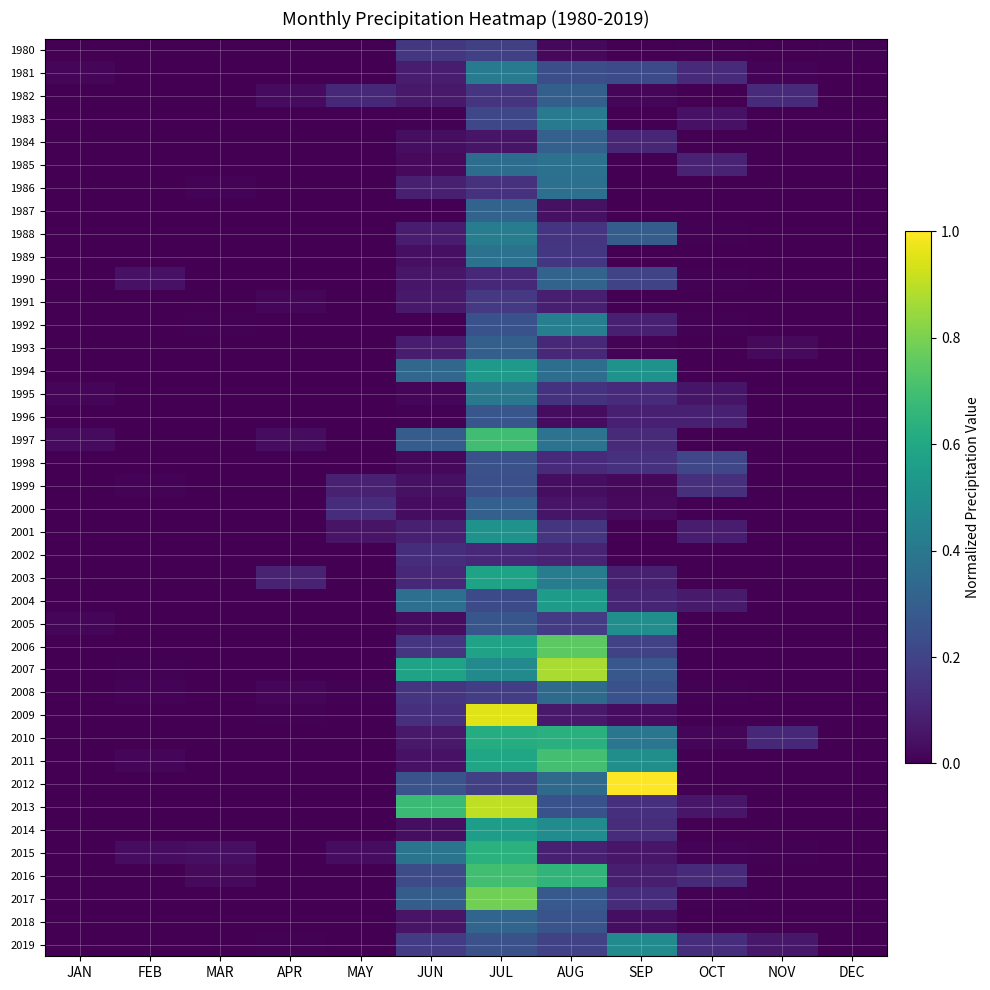

Which series has the largest range (max minus min)?

2012